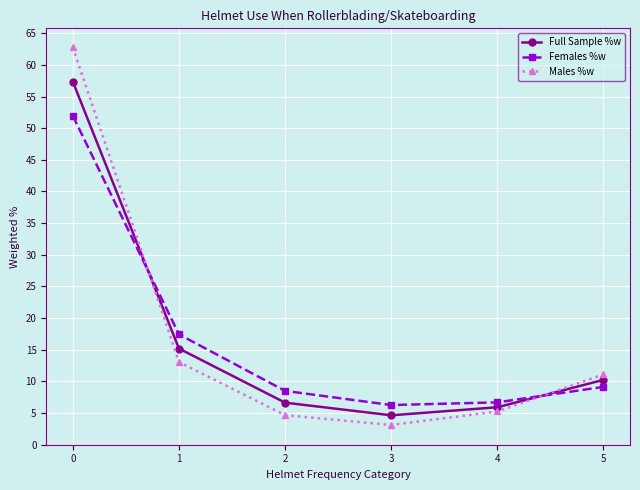

Rank the series by their maximum value, from highest to lowest.

Males %w, Full Sample %w, Females %w